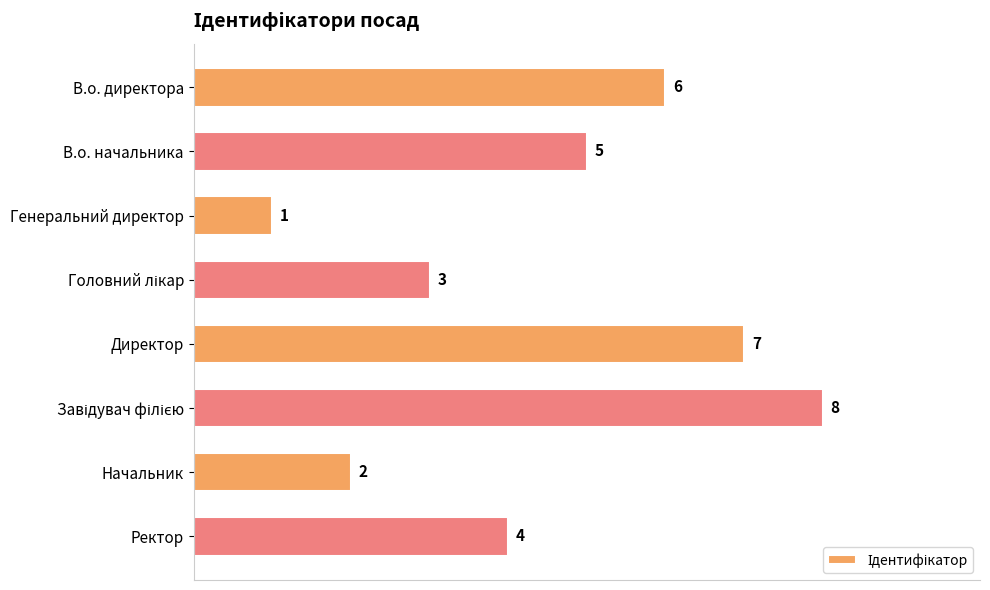

Reading bottom to top, extract all data points from this chart.

4	2	8	7	3	1	5	6